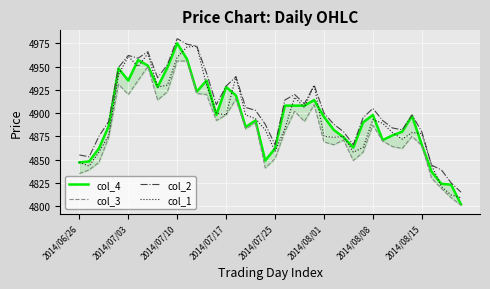

Which series has the widest spread of values?

col_4